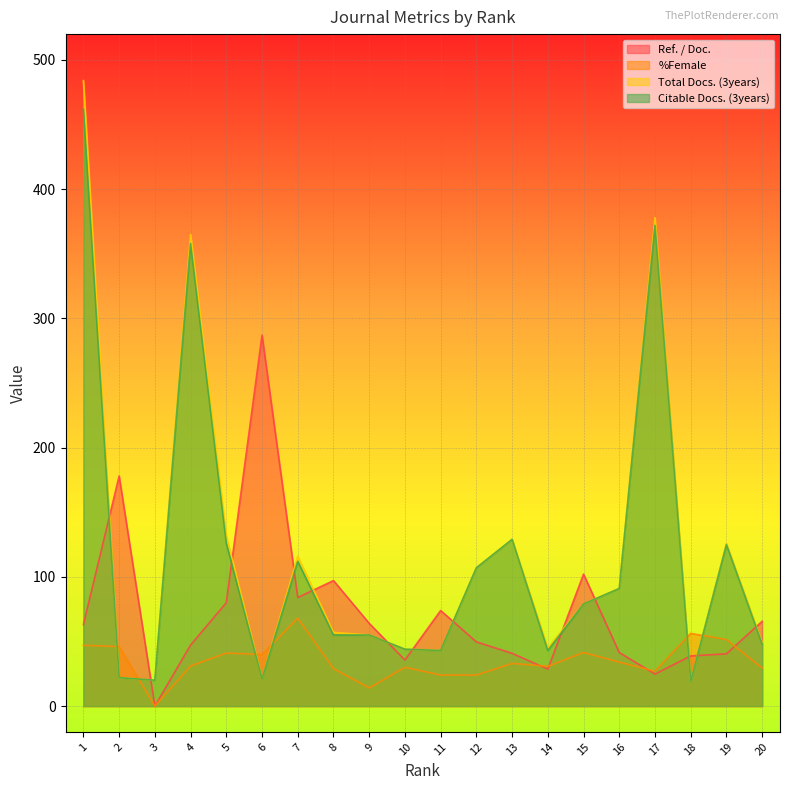

How many lines are shown in the chart?

4